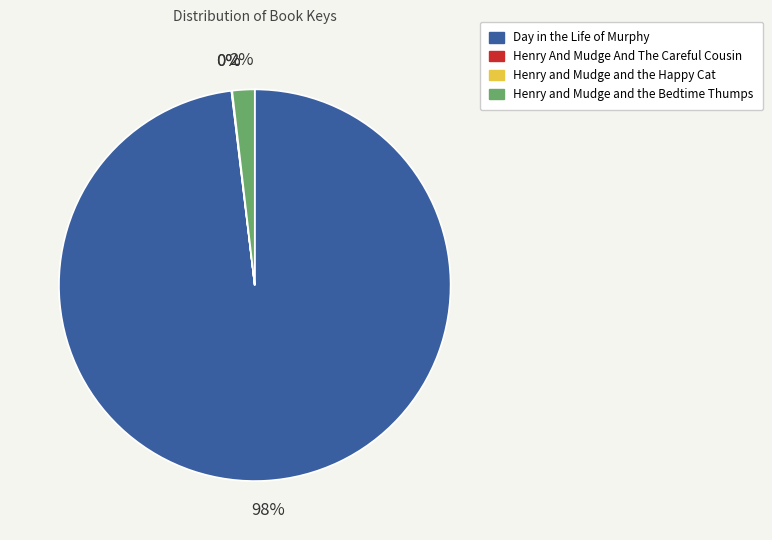

What is the largest slice in the pie chart?

Day in the Life of Murphy